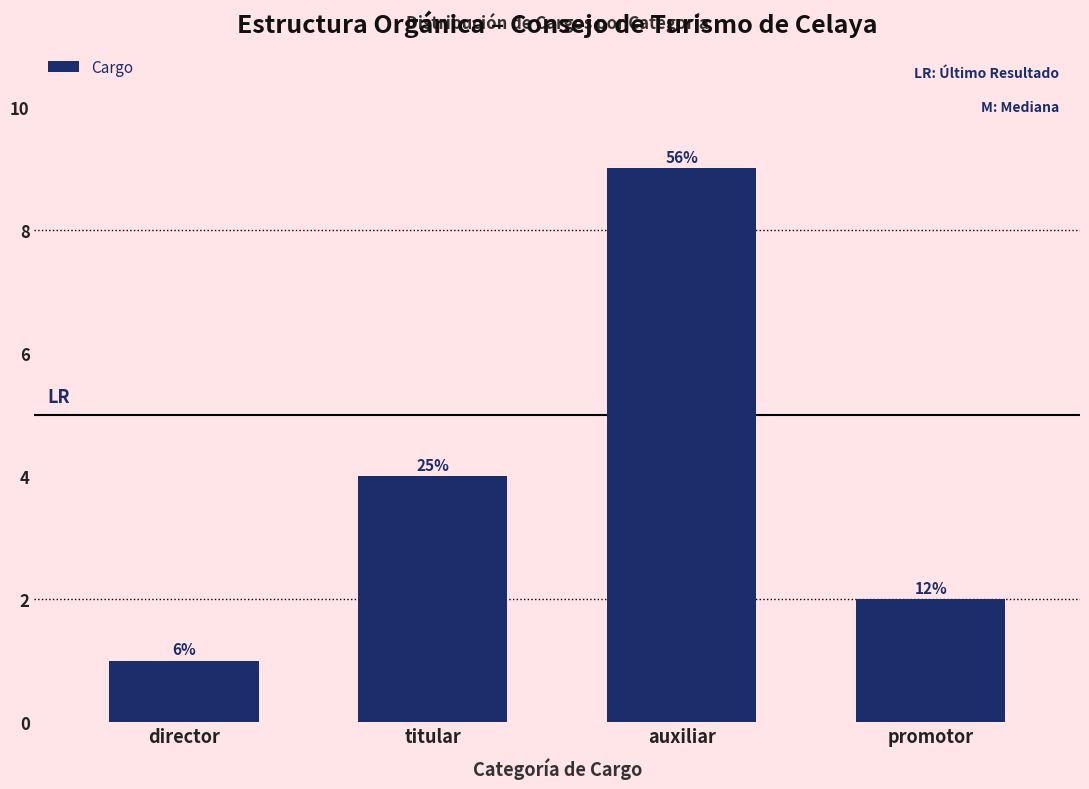

How many bars are there in total?

4